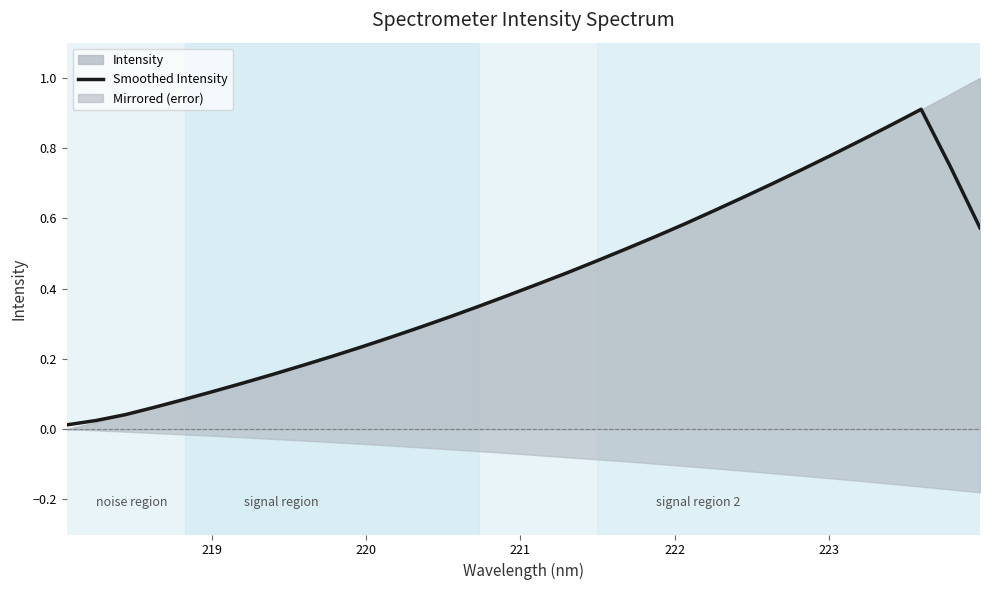

How many lines are shown in the chart?

1